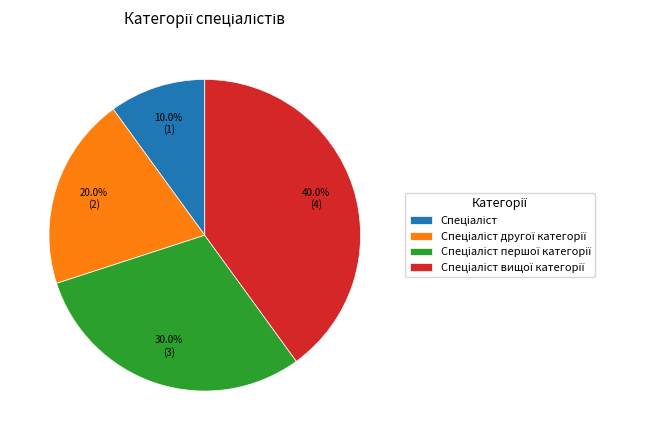

Is there any slice that represents more than half of the pie?

No